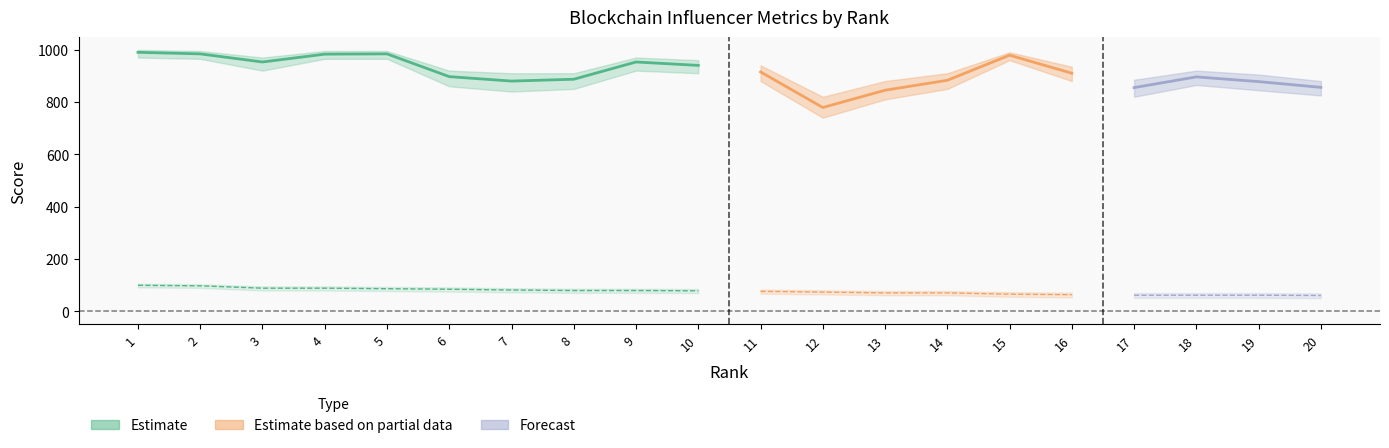

How many lines are shown in the chart?

6